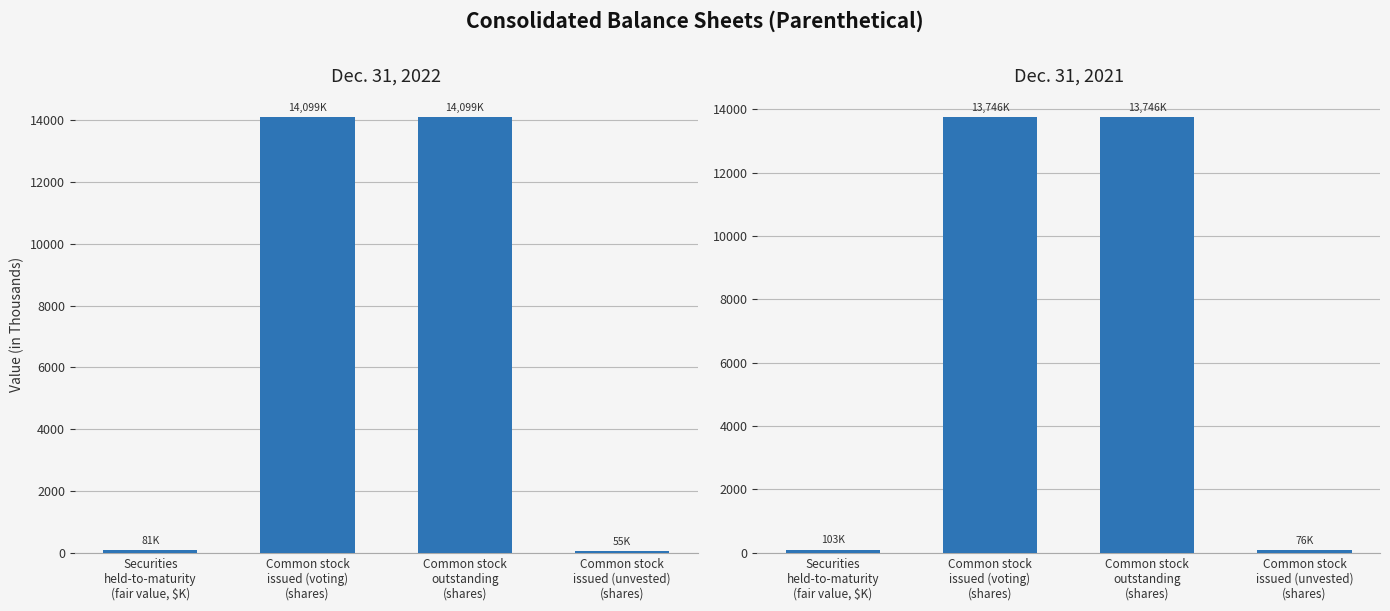

The Dec. 31, 2022 series shows 14099.0 at Common stock
outstanding
(shares). True or false?

True